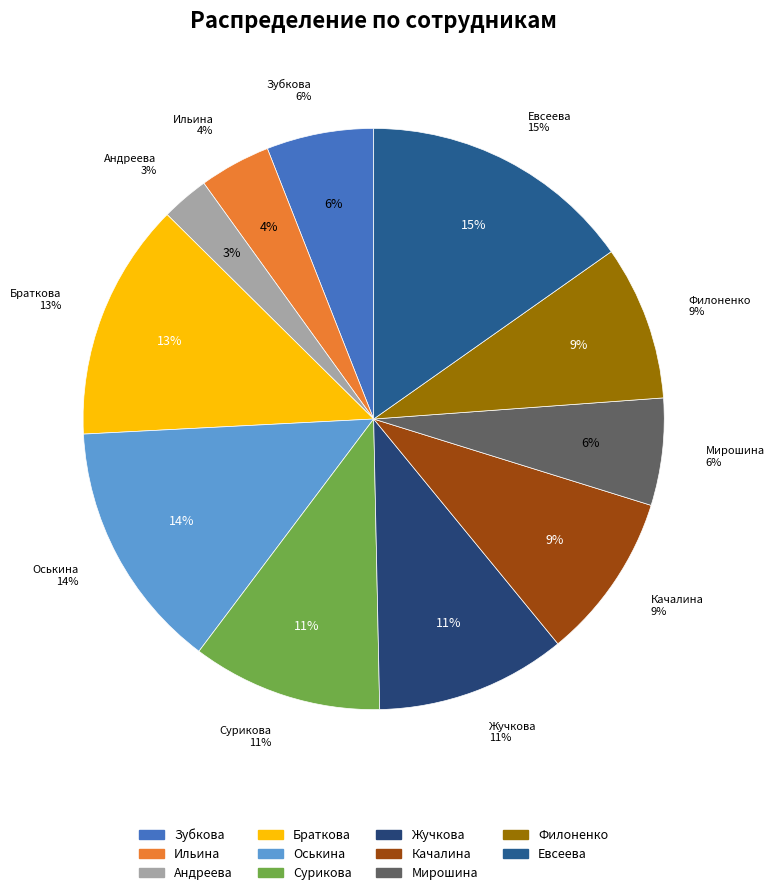

Which has a higher value, Качалина or Браткова?

Браткова